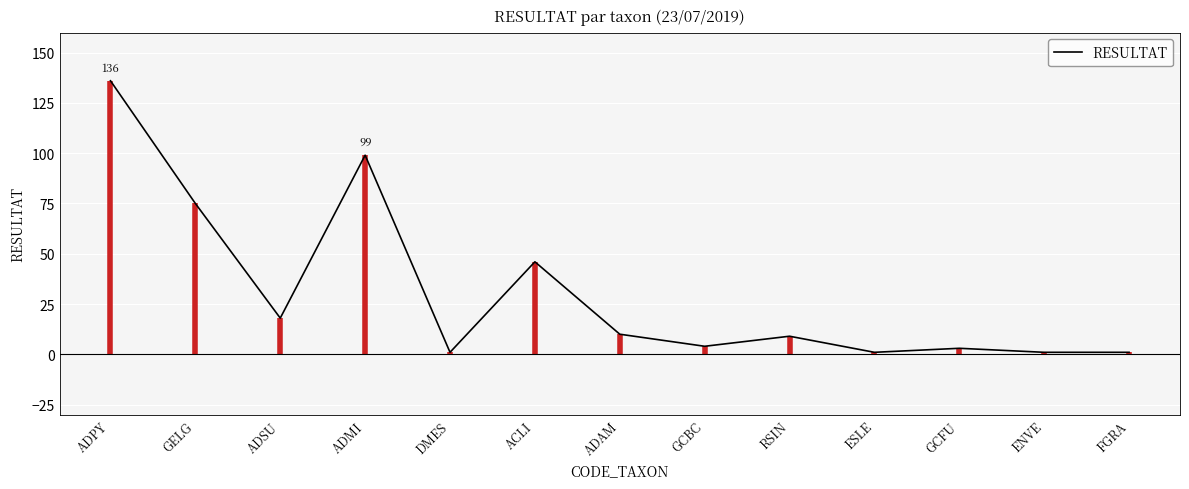

What is the sum of the values at GCFU and RSIN?

12